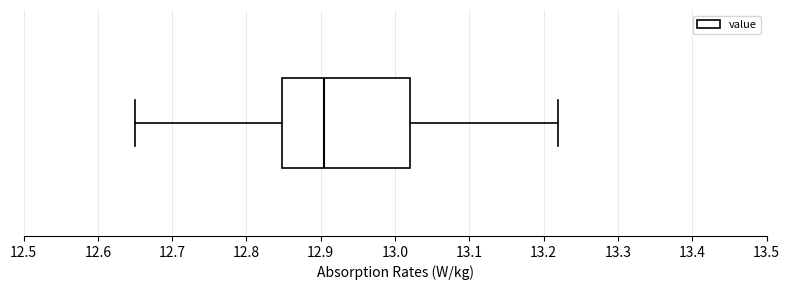

Read this box plot against the x-axis: the position of the median line, the range covered by the box, and the ends of both whiskers. The values are not printed on the chart, so give them approximately, as read against the axis.

median 12.91, box 12.85 to 13.02, whiskers 12.65 to 13.22